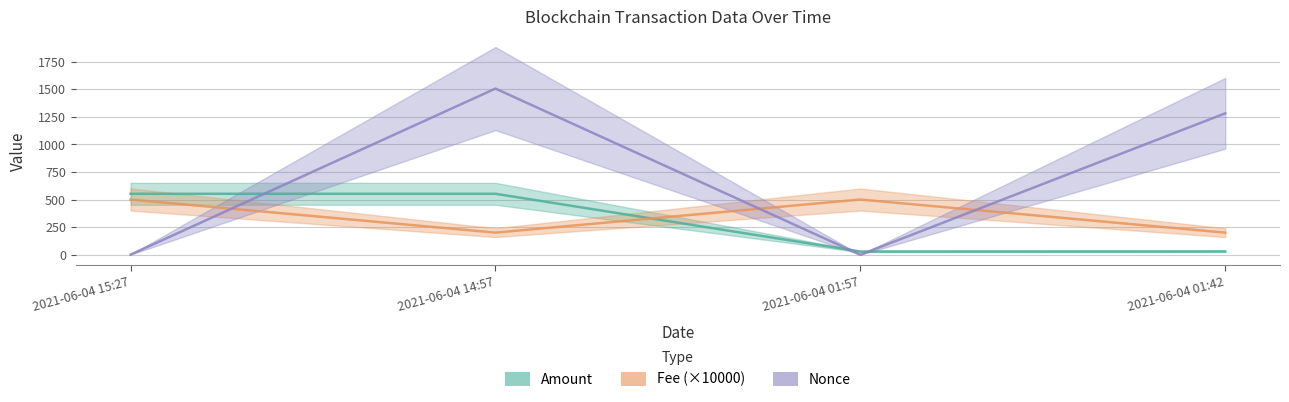

What is the maximum value shown in the chart?

1505.0